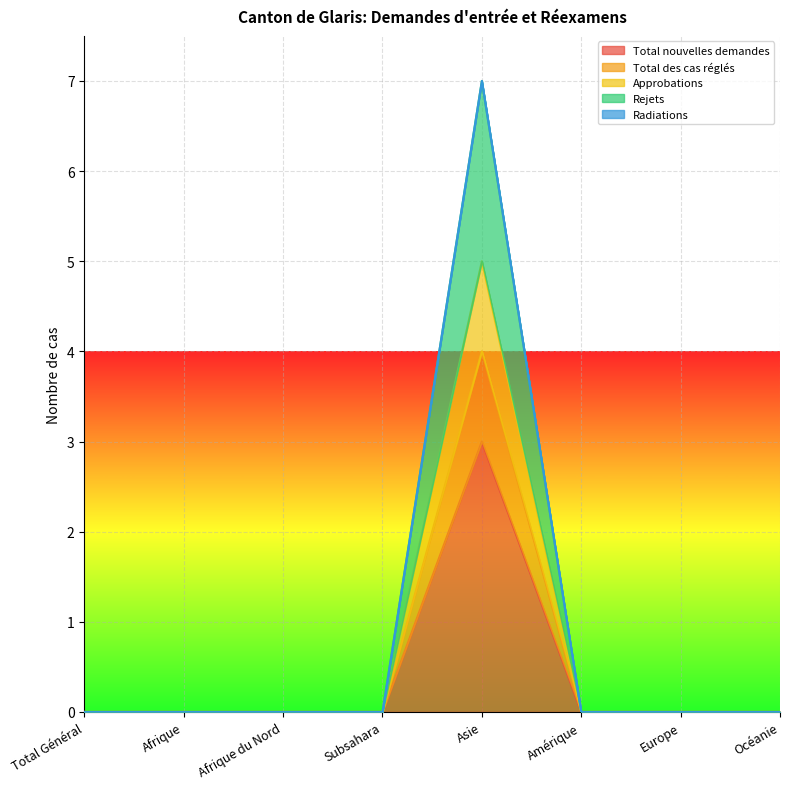

Between Subsahara and Océanie, which series saw the biggest shift?

Total nouvelles demandes